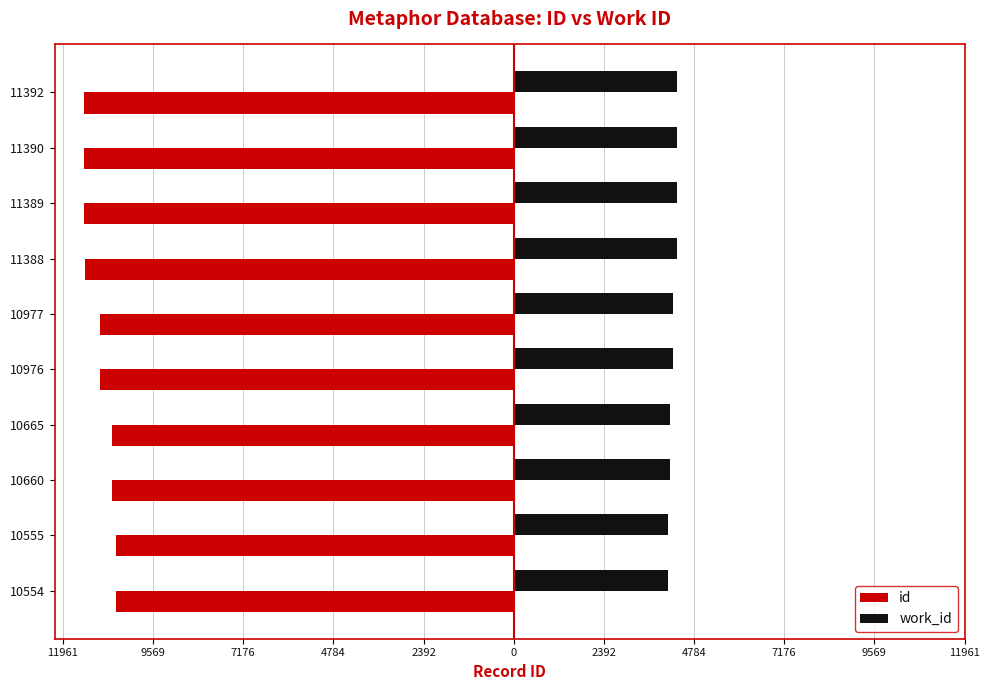

What are all the series names shown in the legend?

id, work_id